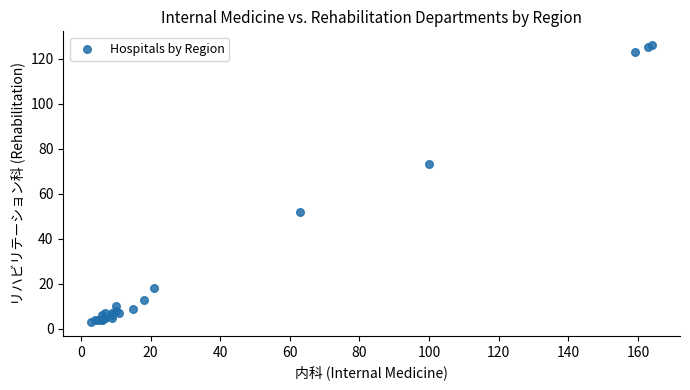

What Y value in the scatter plot is closest to 64?

73